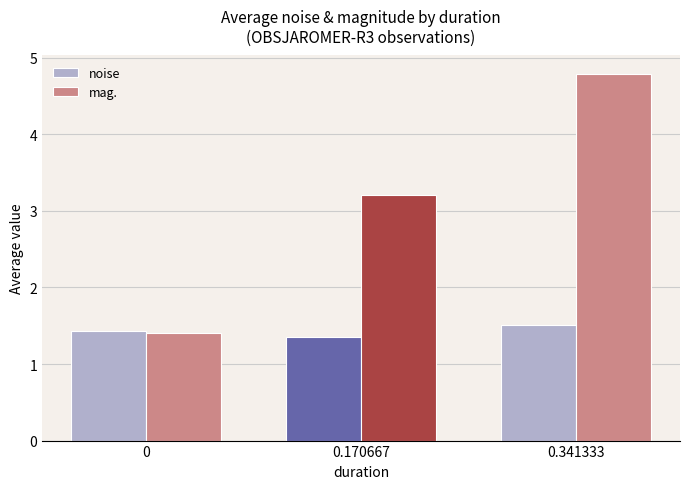

What is the sum of the noise values at 0.341333 and 0?

2.9